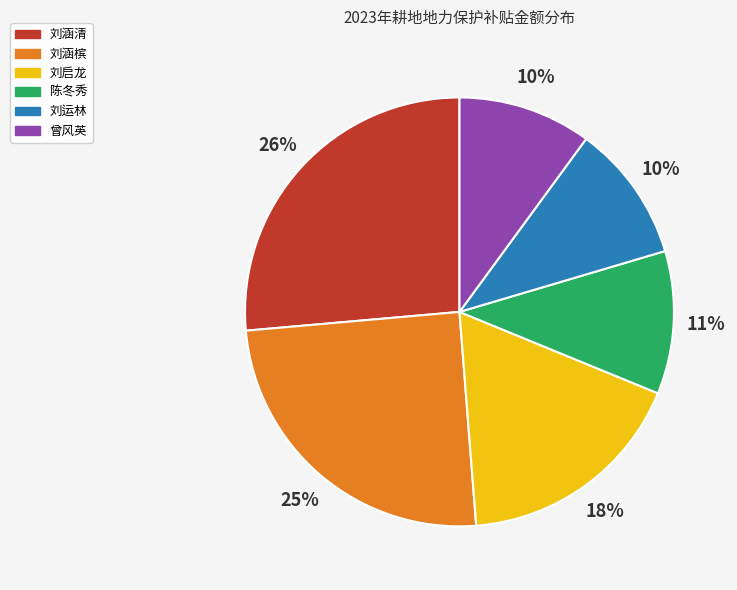

Does any single category account for the majority?

No